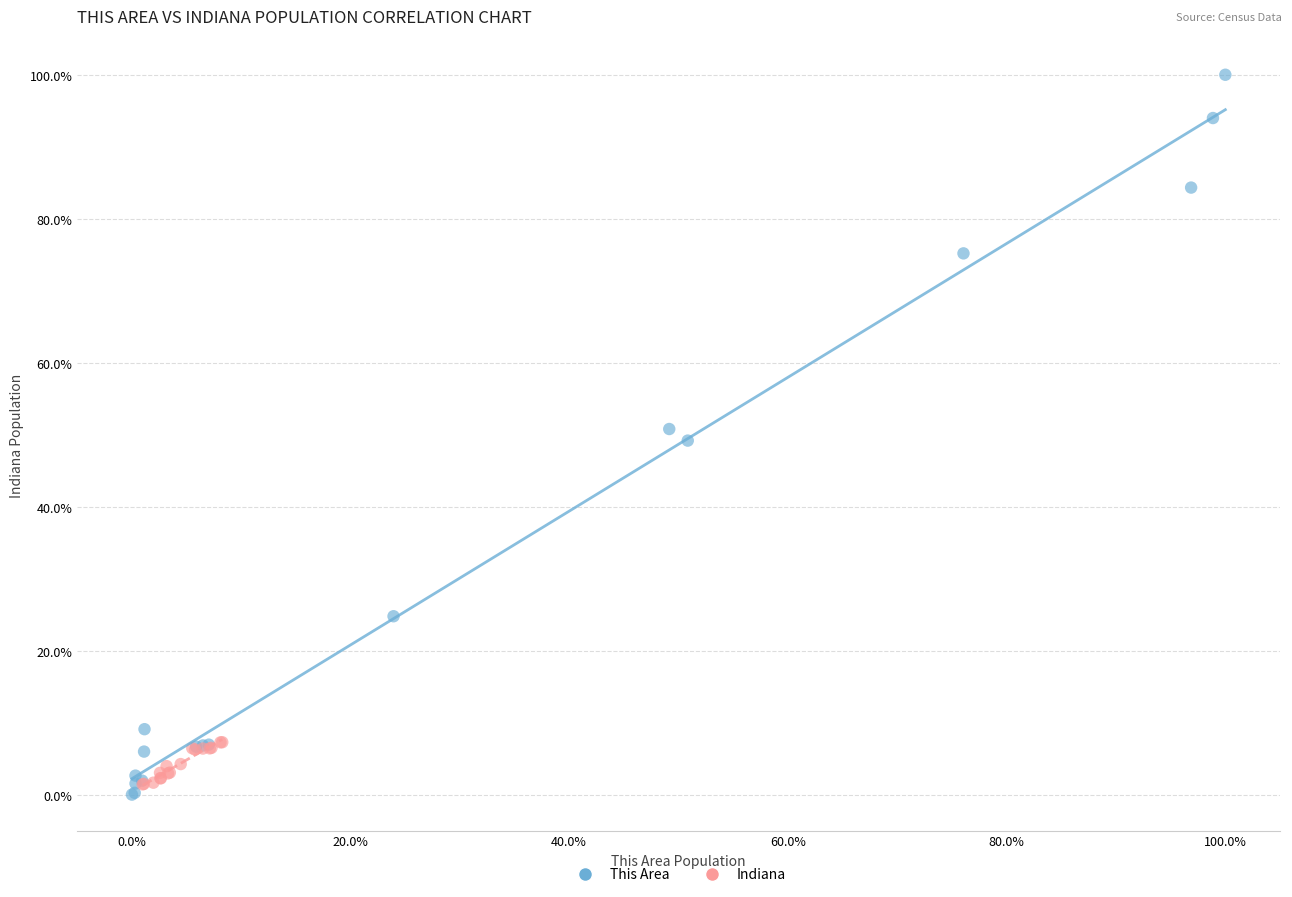

Which series contains the lowest Y value?

This Area